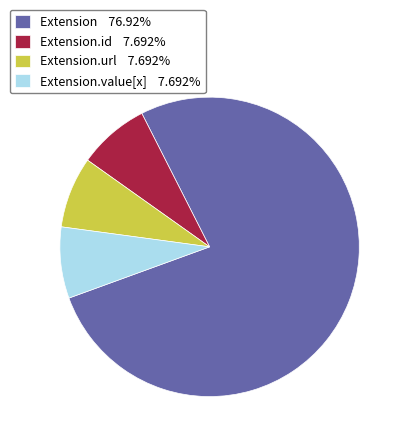

Do Extension.value[x] 7.692% and Extension.id 7.692% together represent more than half of the pie?

No